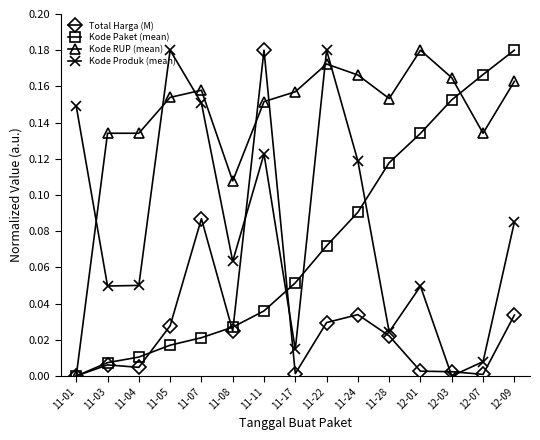

At which label does Total Harga (M) reach its peak?

11-11